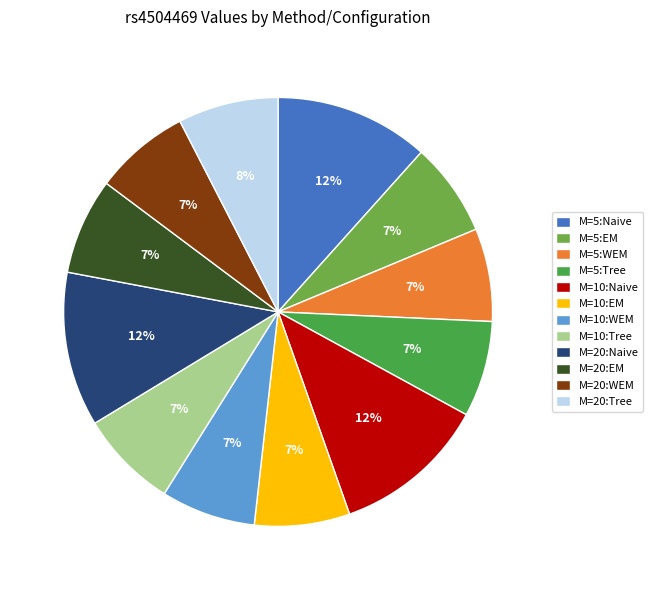

To the nearest percent, what is the average slice percentage?

8%